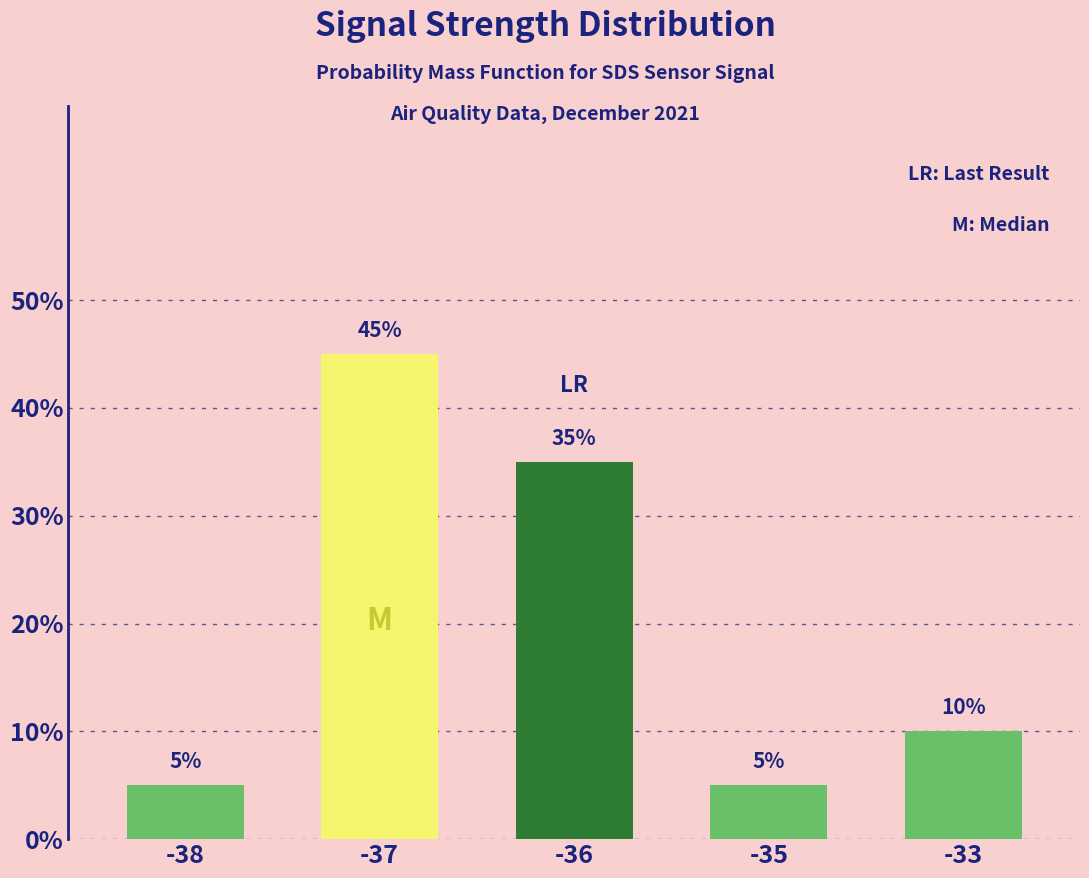

What is the greatest value displayed?

0.5